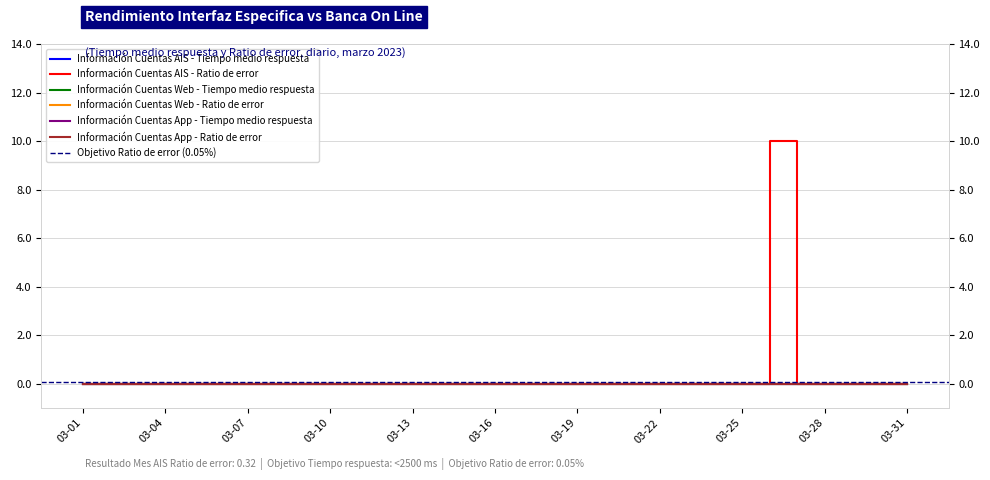

At which label does Información Cuentas App - Tiempo medio respuesta reach its minimum?

2023-03-01